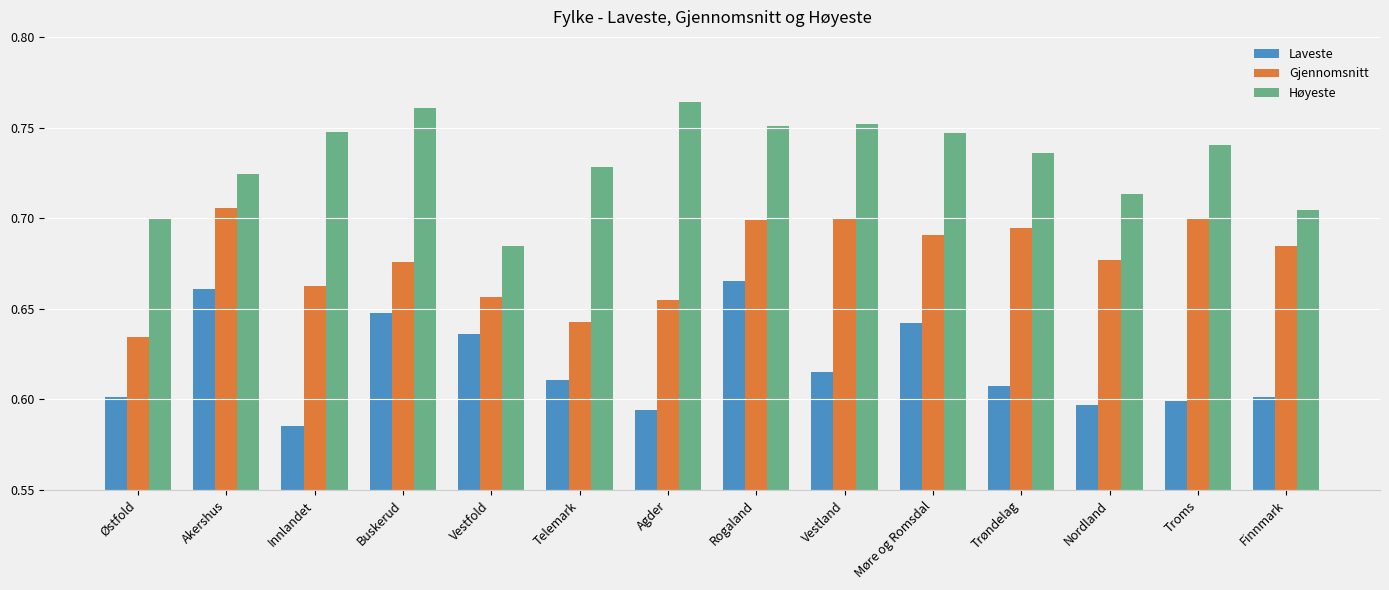

Is it true that Høyeste equals 1.3 at Innlandet?

False